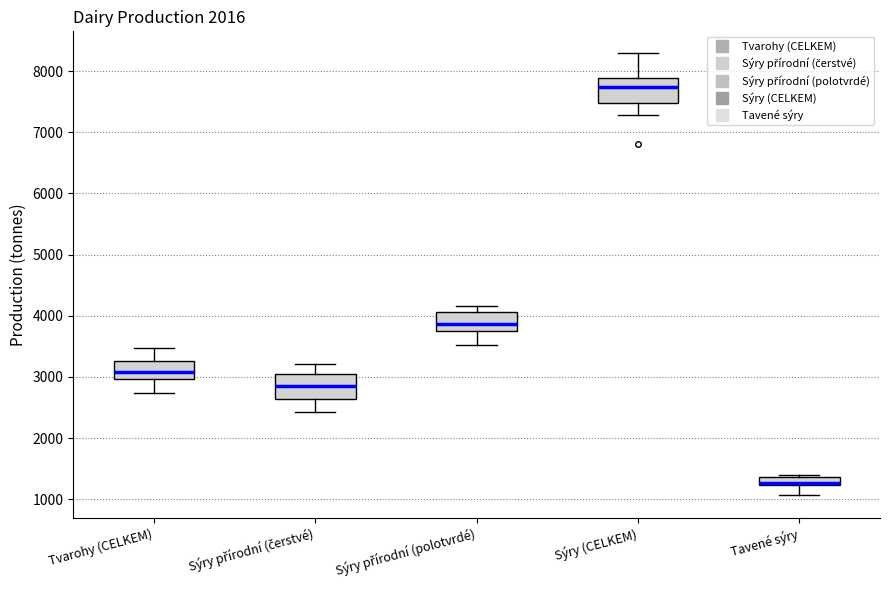

Where is the upper edge of the box for Sýry (CELKEM) on the y-axis? The values are not printed on the chart, so give them approximately, as read against the axis.

7900